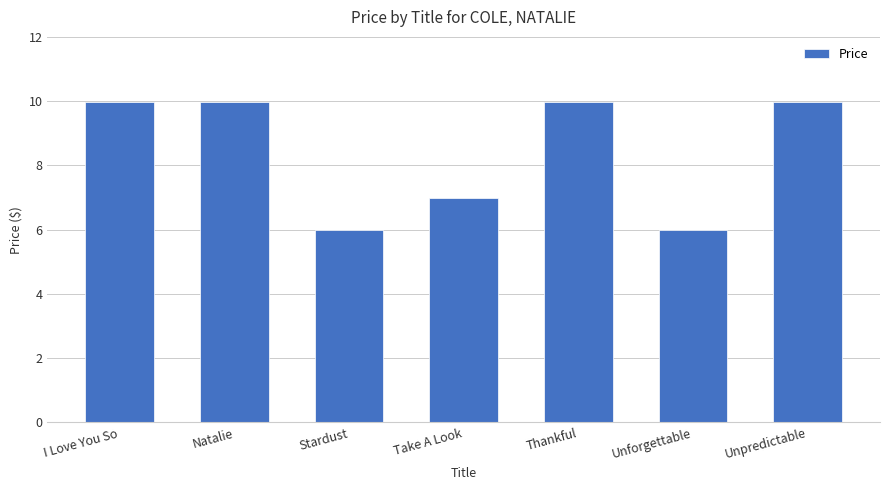

The value at Natalie is 10.0. True or false?

True